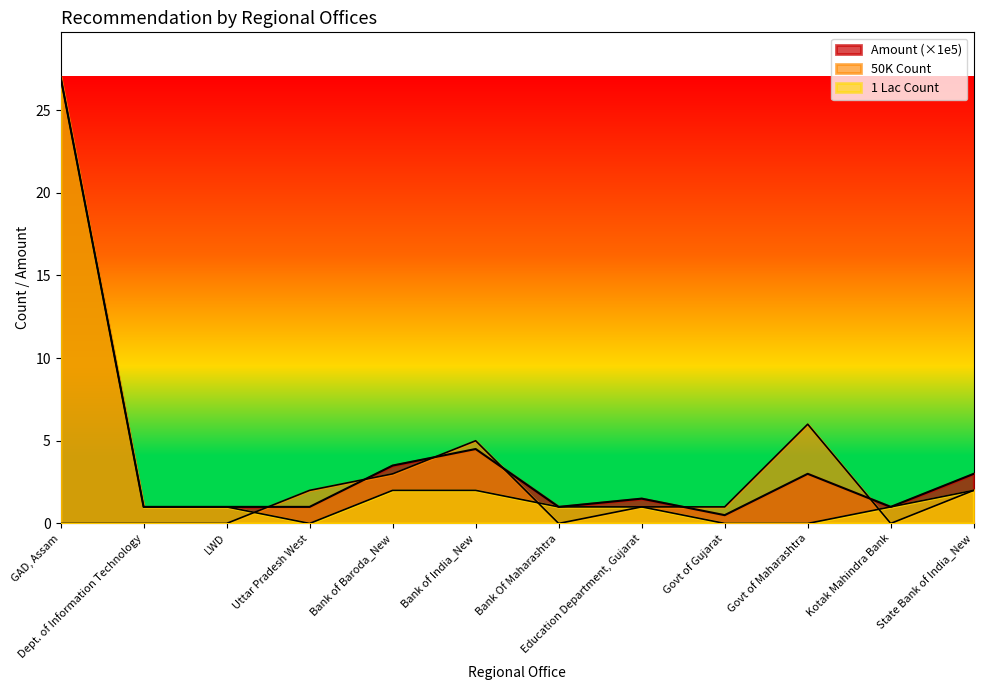

Between Dept. of Information Technology and Uttar Pradesh West, which series saw the biggest shift?

50K